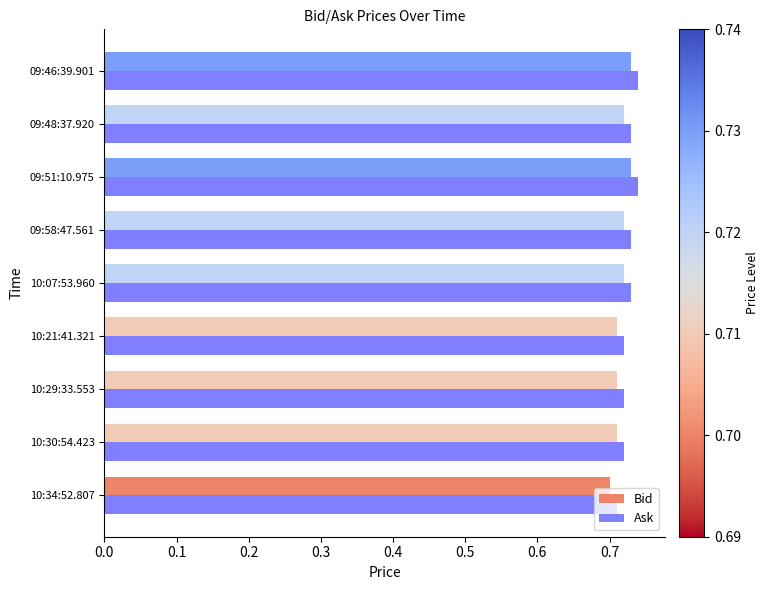

True or false: Bid has a value of 0.7 at 09:46:39.901.

True